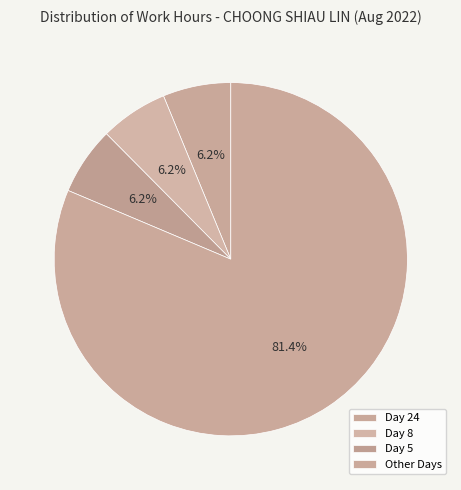

How many segments does this pie chart have?

4